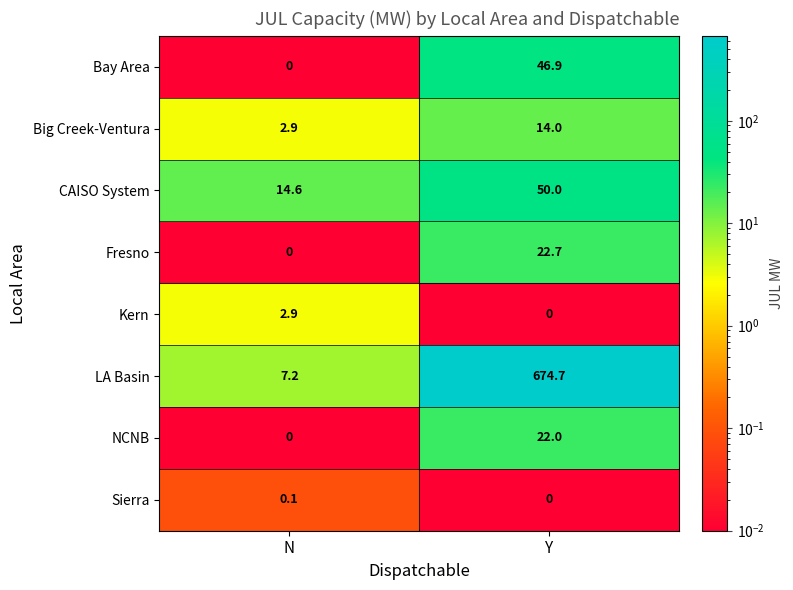

What is the highest value of the Bay Area series?

46.9